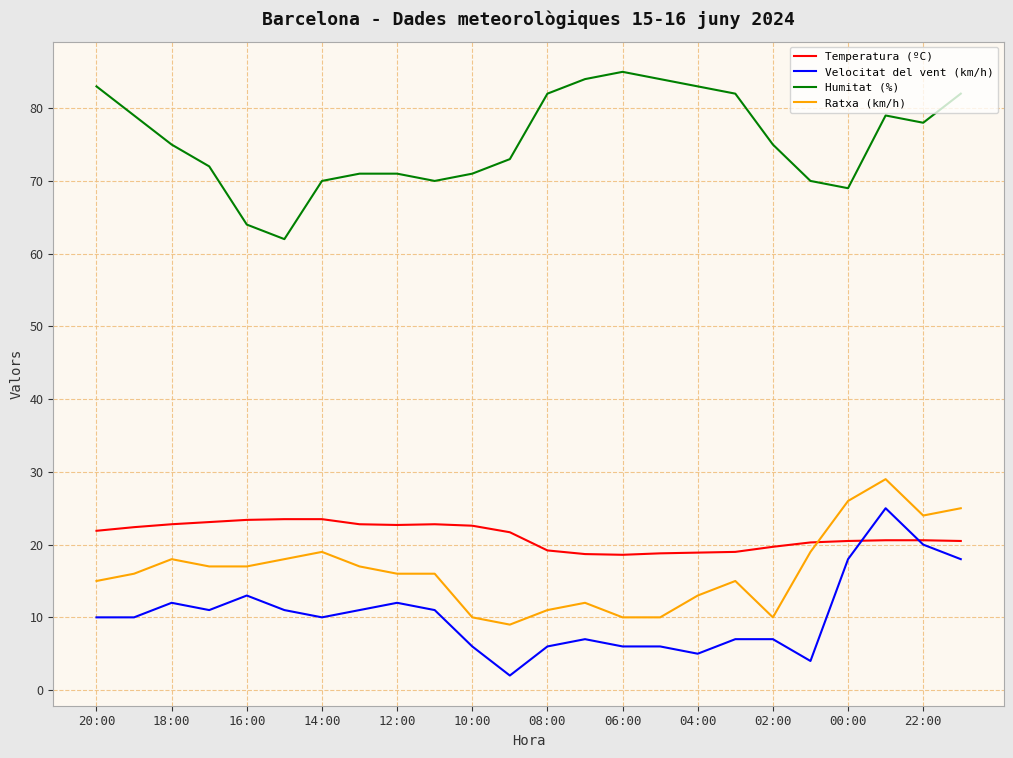

What is the smallest value displayed?

2.0